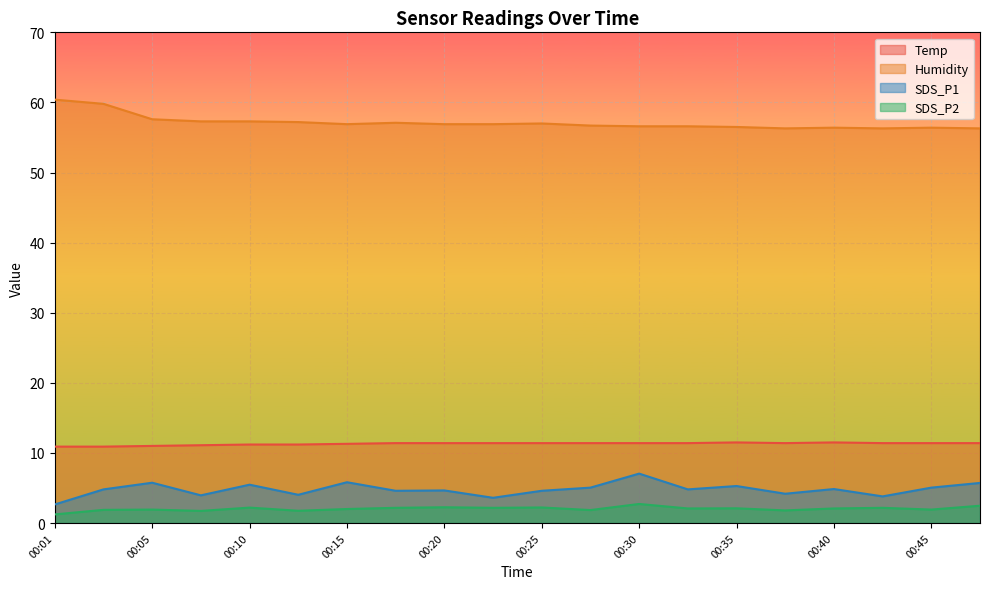

Reading right to left, extract all data points from this chart.

Temp: 00:47=11.4	00:45=11.4	00:42=11.4	00:40=11.5	00:37=11.4	00:35=11.5	00:32=11.4	00:30=11.4	00:27=11.4	00:25=11.4	00:23=11.4	00:20=11.4	00:18=11.4	00:15=11.3	00:13=11.2	00:10=11.2	00:08=11.1	00:05=11.0	00:03=10.9	00:01=10.9
Humidity: 00:47=56.3	00:45=56.4	00:42=56.3	00:40=56.4	00:37=56.3	00:35=56.5	00:32=56.6	00:30=56.6	00:27=56.7	00:25=57.0	00:23=56.9	00:20=56.9	00:18=57.1	00:15=56.9	00:13=57.2	00:10=57.3	00:08=57.3	00:05=57.6	00:03=59.8	00:01=60.4
SDS_P1: 00:47=5.7	00:45=5.0	00:42=3.8	00:40=4.8	00:37=4.2	00:35=5.3	00:32=4.8	00:30=7.0	00:27=5.0	00:25=4.6	00:23=3.6	00:20=4.7	00:18=4.6	00:15=5.8	00:13=4.0	00:10=5.5	00:08=4.0	00:05=5.8	00:03=4.8	00:01=2.6
SDS_P2: 00:47=2.5	00:45=1.9	00:42=2.2	00:40=2.1	00:37=1.8	00:35=2.1	00:32=2.1	00:30=2.7	00:27=1.9	00:25=2.2	00:23=2.2	00:20=2.2	00:18=2.2	00:15=2.0	00:13=1.8	00:10=2.2	00:08=1.7	00:05=1.9	00:03=1.9	00:01=1.2